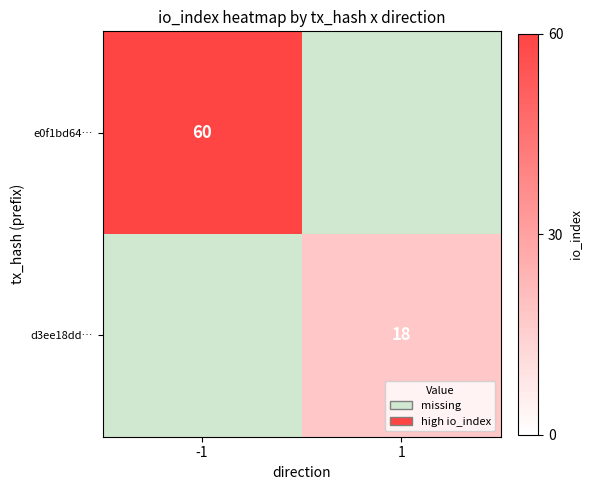

Is it true that d3ee18dd… equals 24 at 1?

False